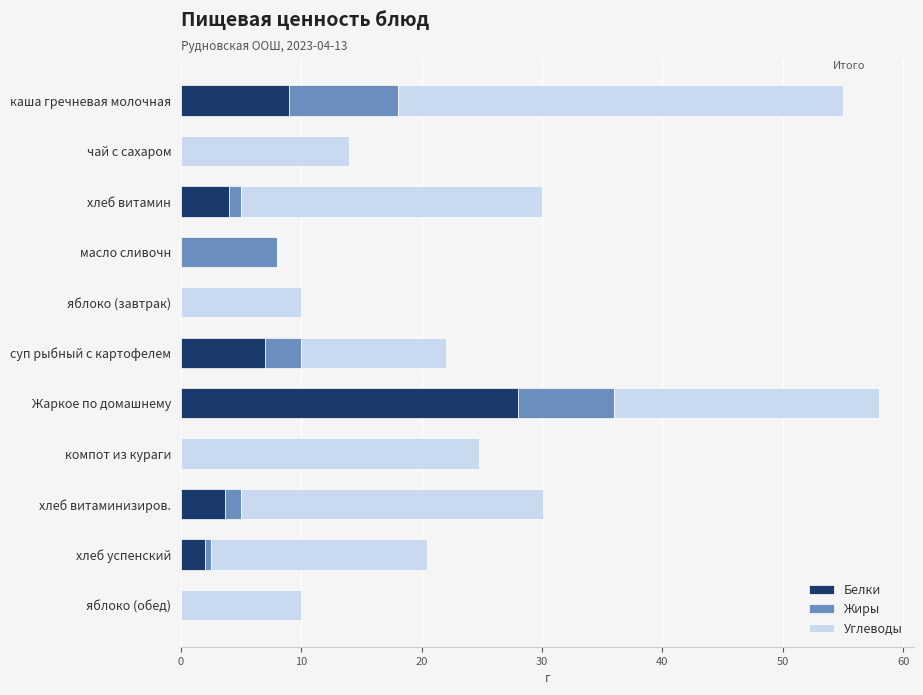

The Белки series shows 9.0 at каша гречневая молочная. True or false?

True